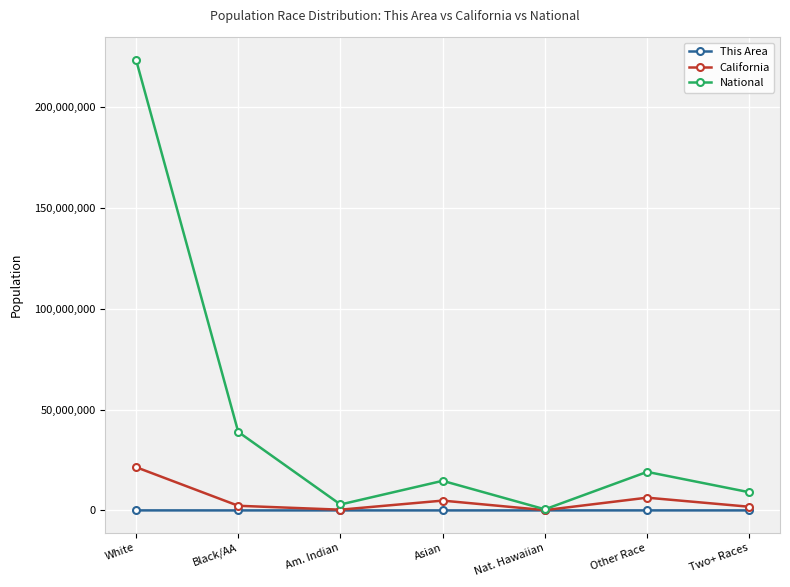

Is it true that National equals 8700333 at Black/AA?

False